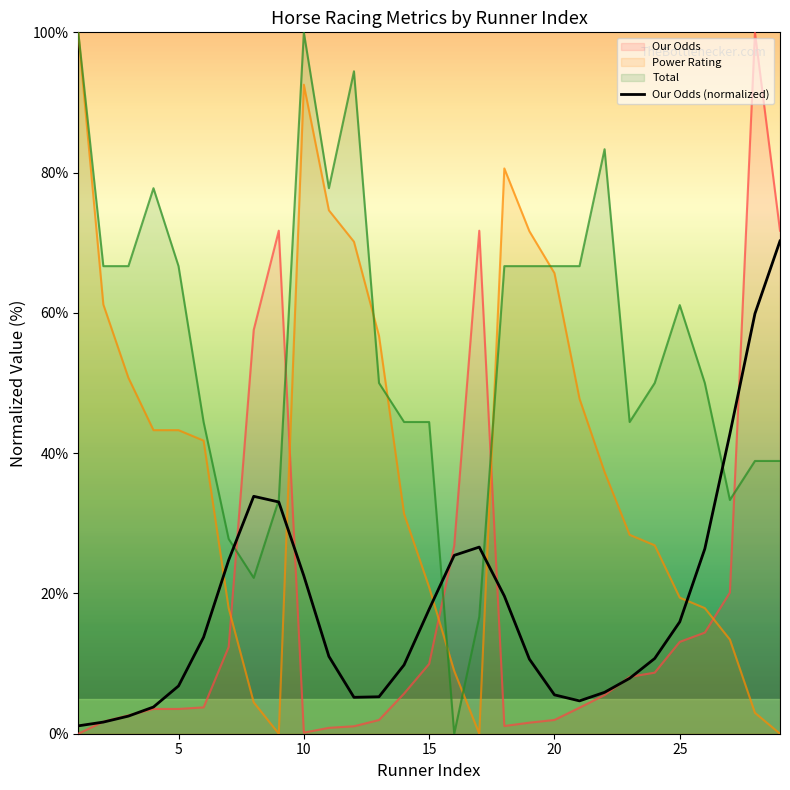

Does the chart have visible grid lines?

No